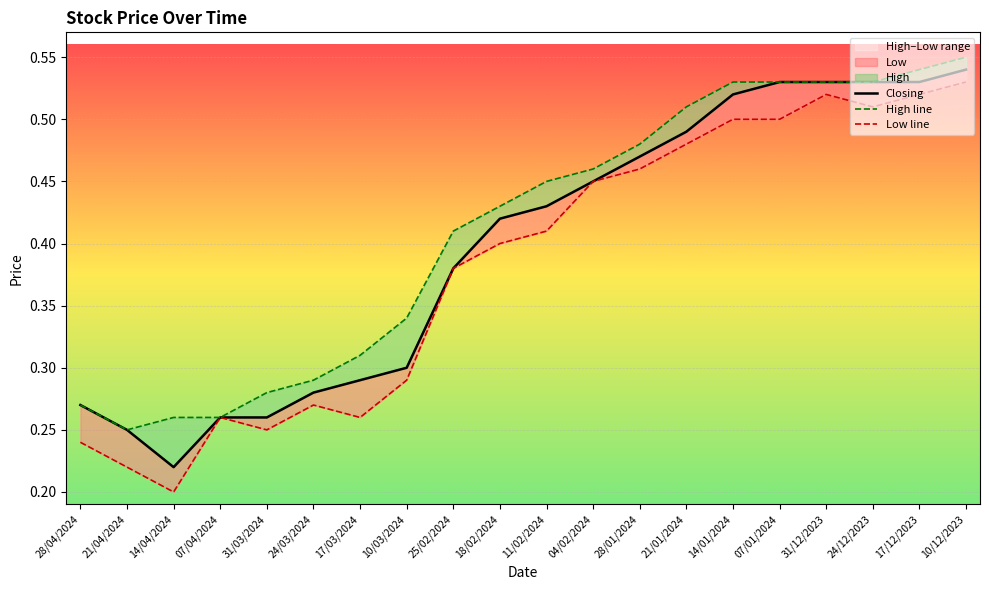

Is it true that High line equals 0.4 at 21/01/2024?

False